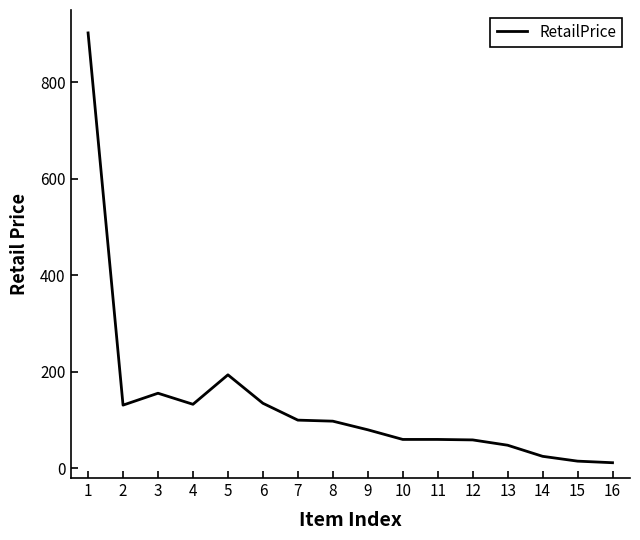

What is the change in value from 13 to 14?

-23.0